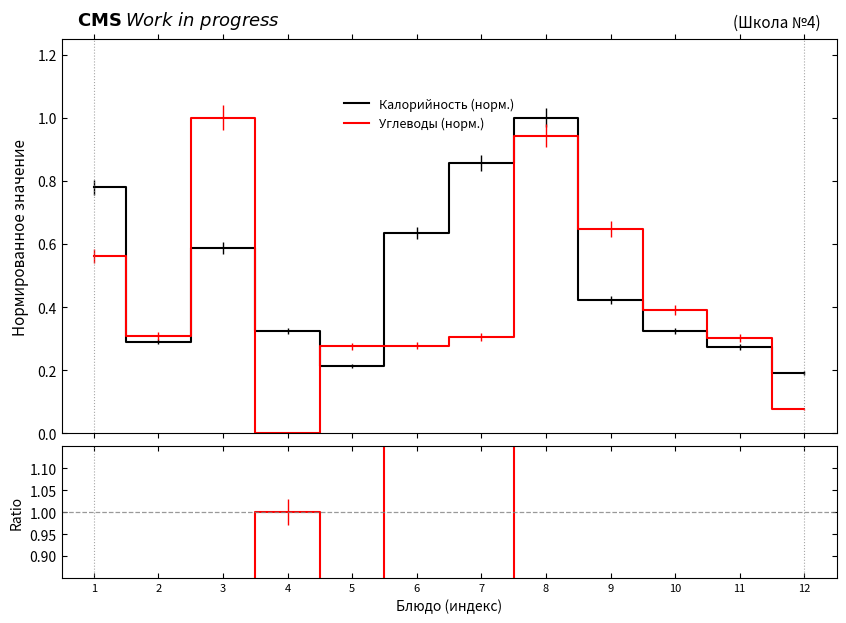

Where is Углеводы (норм.) nearest to the value 0?

4